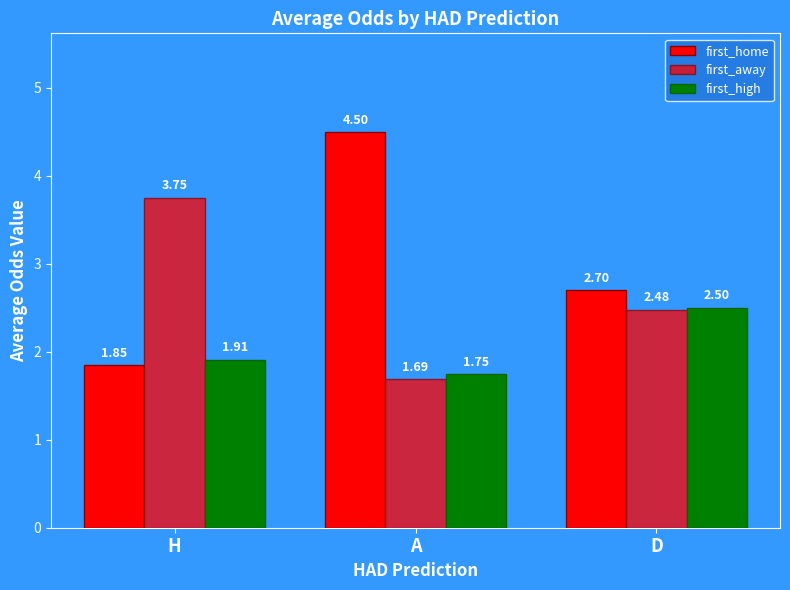

Is it true that first_high equals 1.0 at A?

False